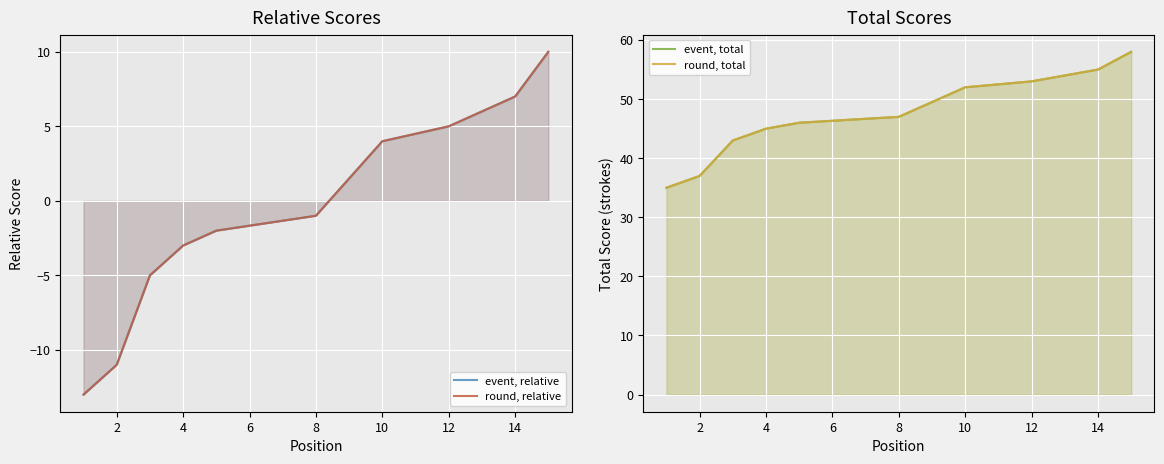

What is the total value across all series at 2?

52